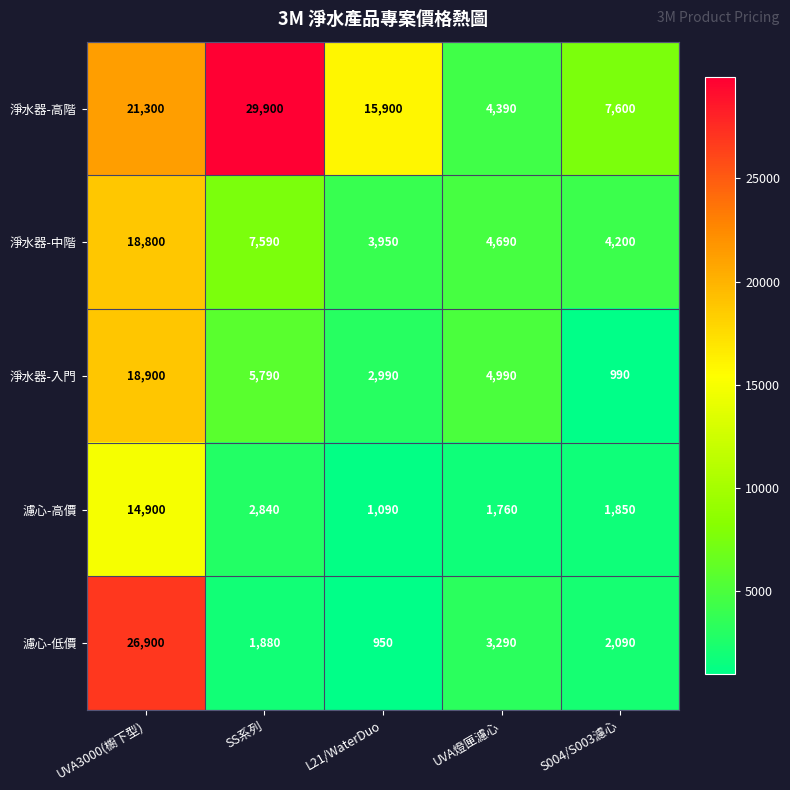

What is the highest value of the 濾心-高價 series?

14900